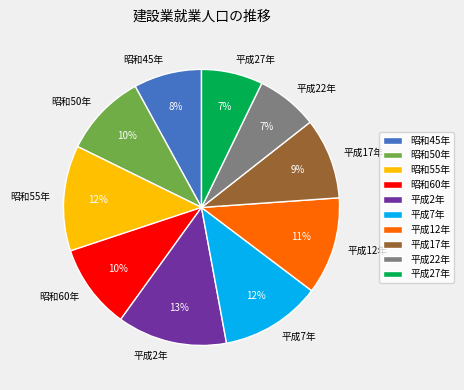

Is there a majority slice in this chart?

No